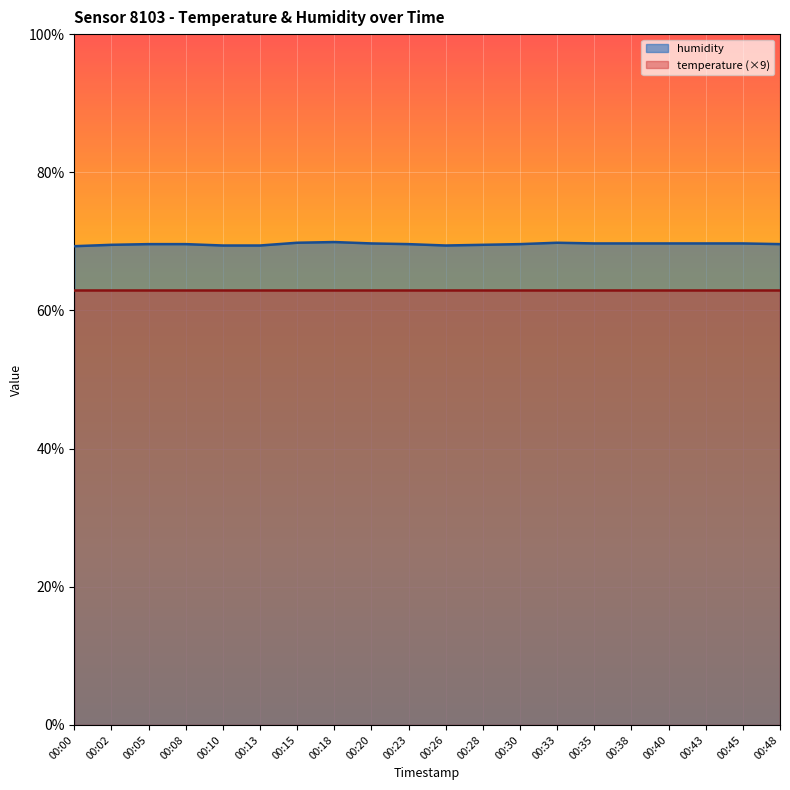

What is the smallest value displayed?

63.0